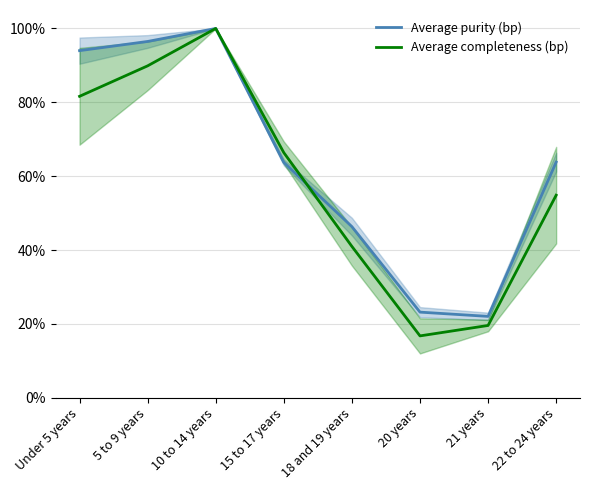

Reading left to right, list all the values displayed in this chart.

Average purity (bp): 94.0	96.5	100.0	63.7	46.3	23.2	22.0	63.8
Average completeness (bp): 81.6	89.9	100.0	66.4	41.0	16.7	19.6	54.8